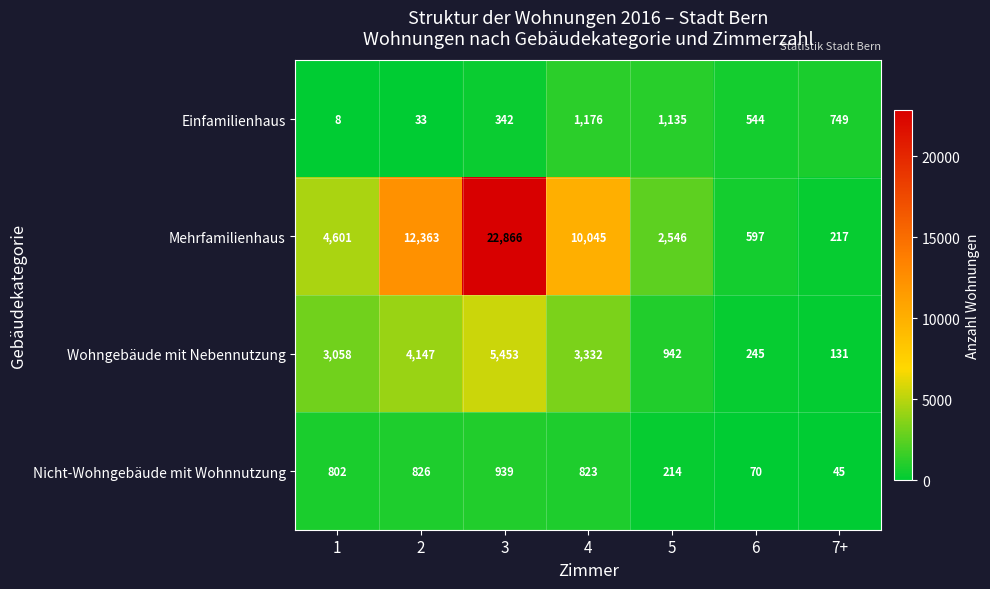

Which series changed the most between 2 and 4?

Mehrfamilienhaus